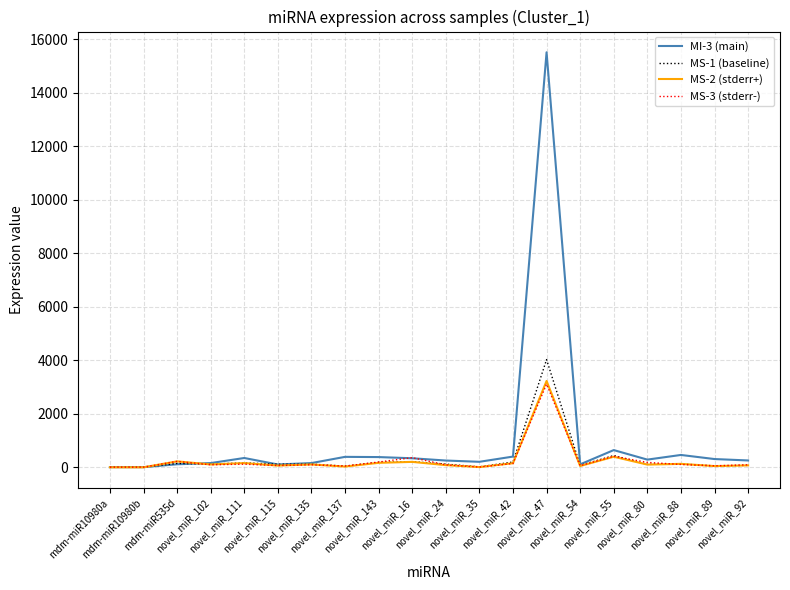

What is the difference between the MS-1 (baseline) values at mdm-miR10980b and novel_miR_115?

109.8